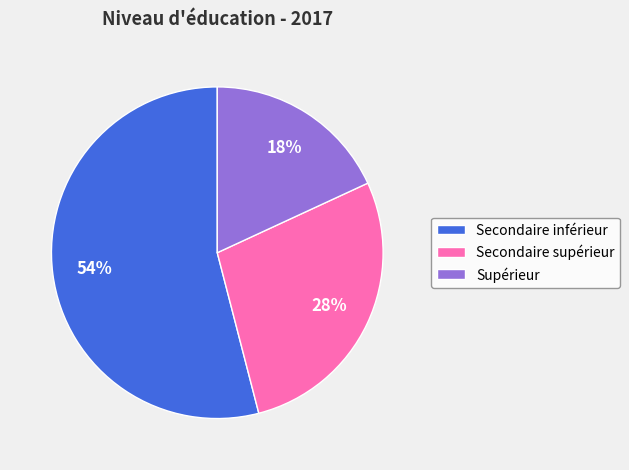

To the nearest percent, what portion does Supérieur represent?

18%